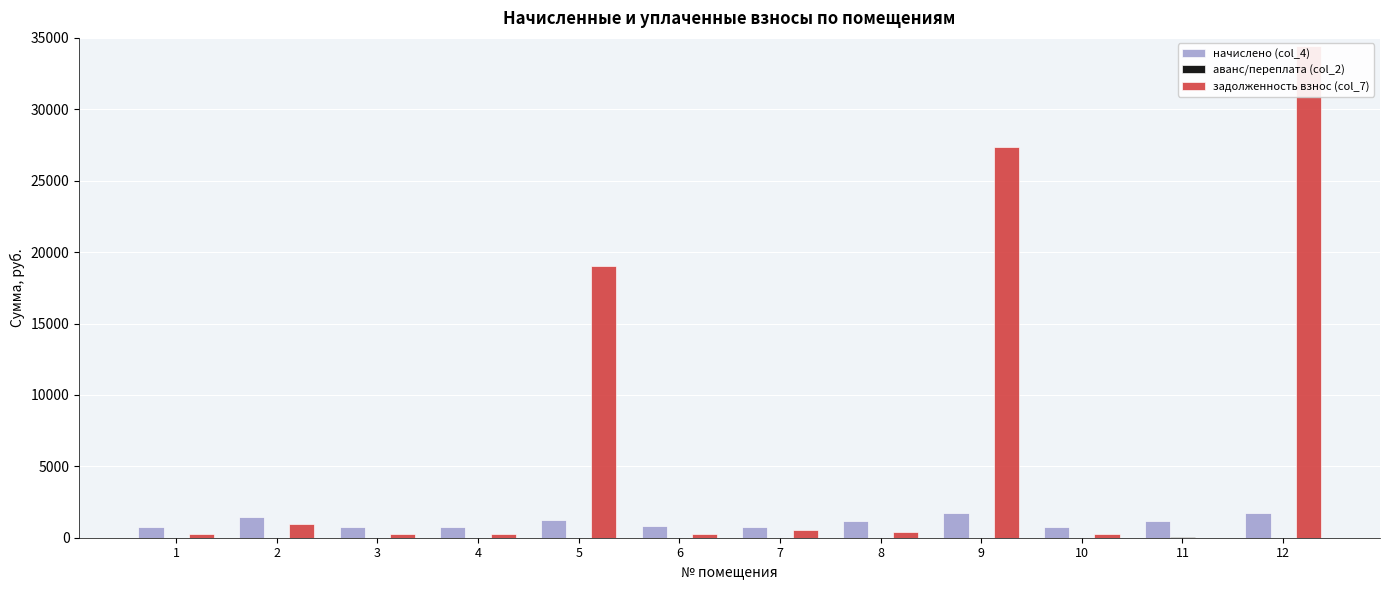

What is the value of the аванс/переплата (col_2) bar at the 11th from the left?

33.8